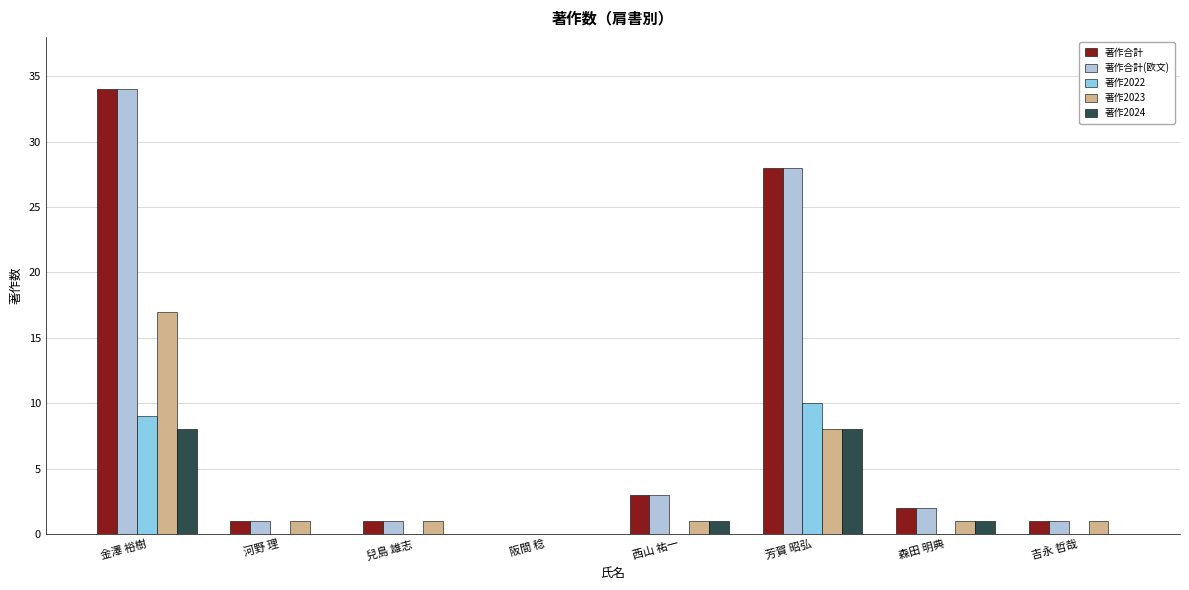

What is the sum of all 著作合計 values?

70